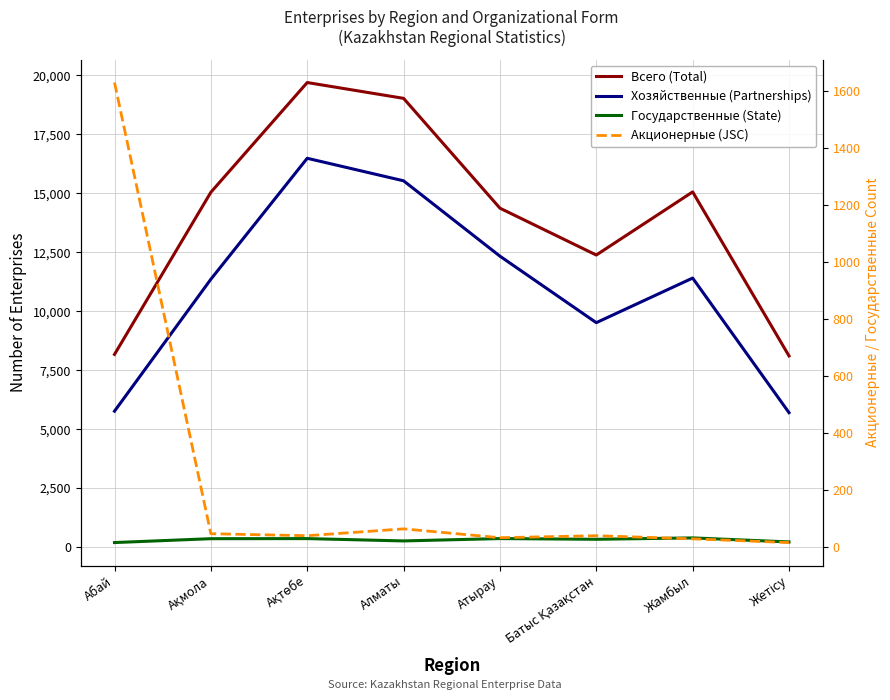

What is the lowest value of the Государственные (State) series?

191